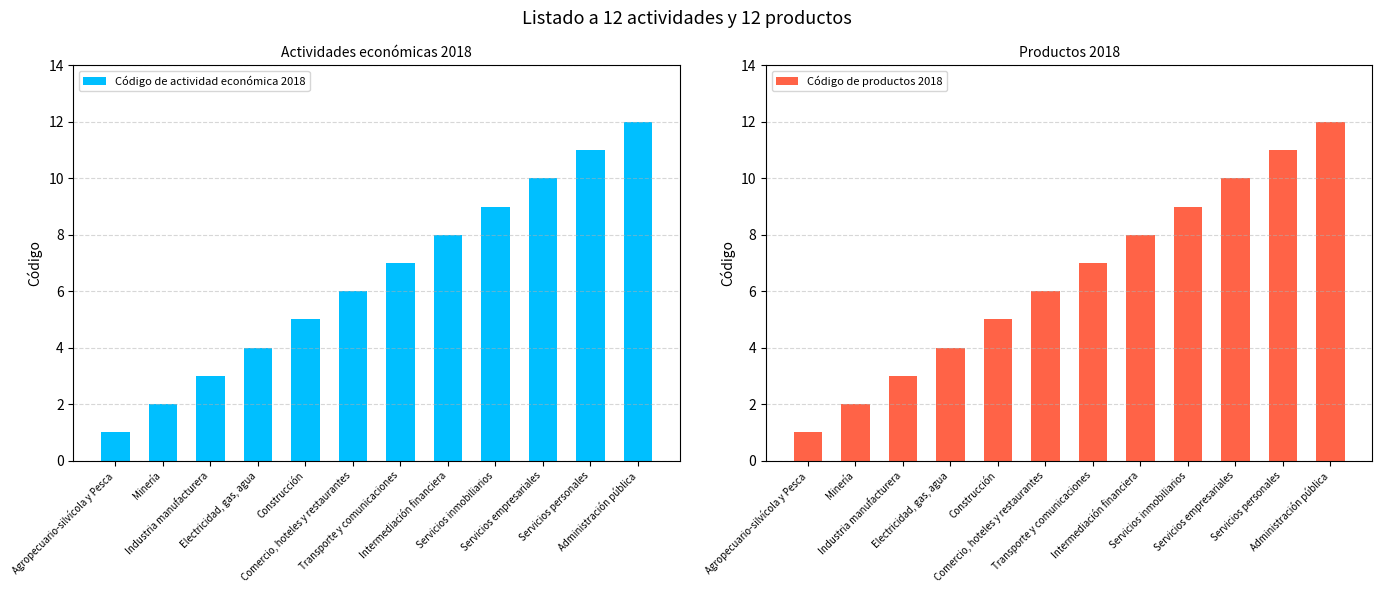

What are all the series names shown in the legend?

Código de actividad económica 2018, Código de productos 2018